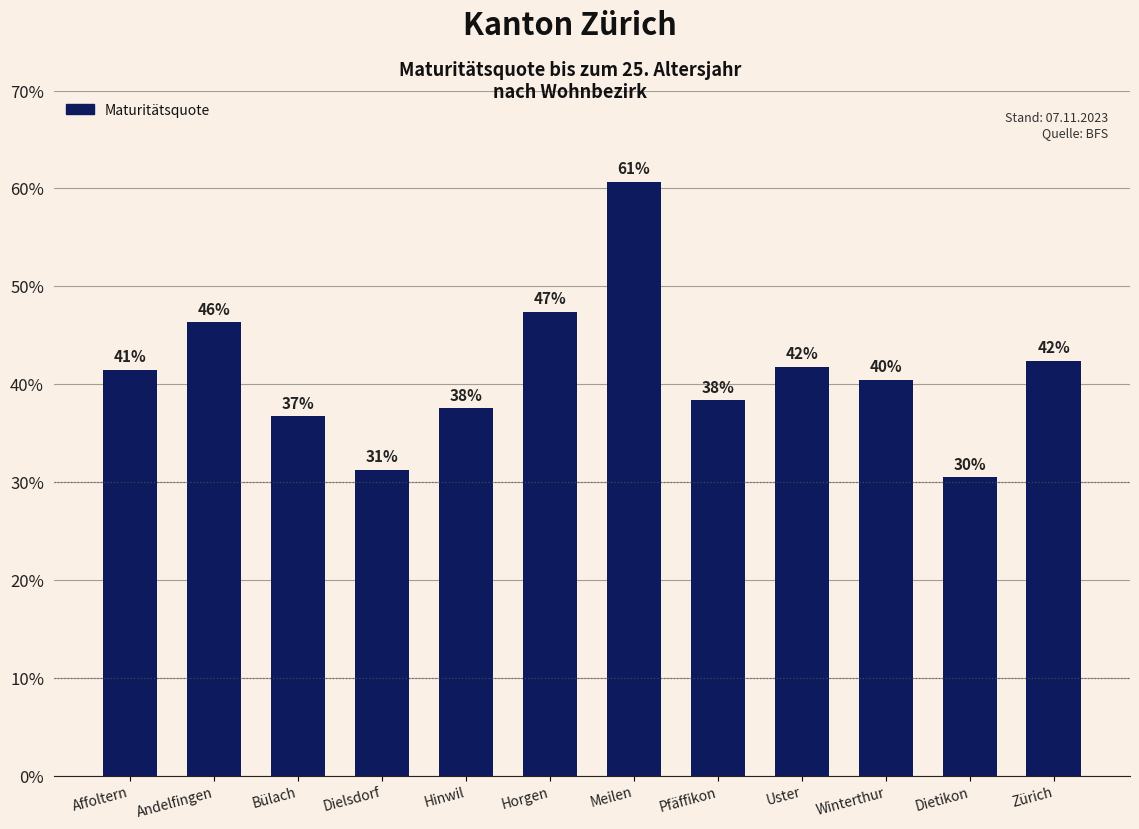

Is it true that the value at Andelfingen is 0.7?

False